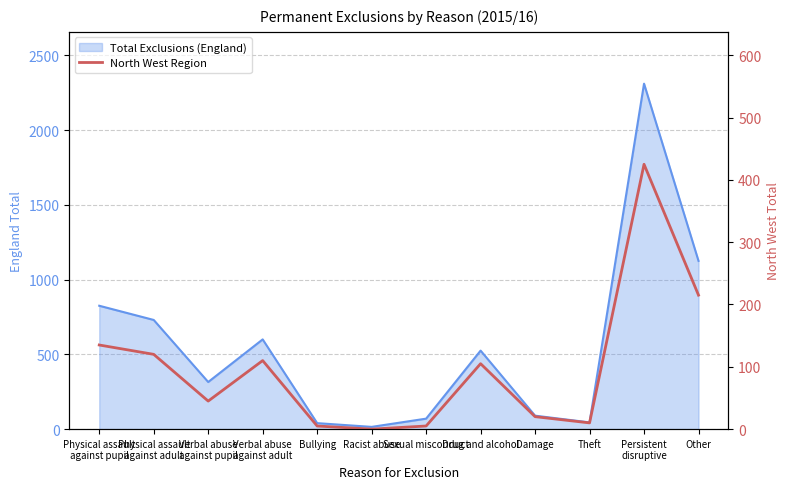

Reading right to left, list all the values displayed in this chart.

Other=215	Persistent
disruptive=425	Theft=10	Damage=20	Drug and alcohol=105	Sexual misconduct=5	Racist abuse=0	Bullying=5	Verbal abuse
against adult=110	Verbal abuse
against pupil=45	Physical assault
against adult=120	Physical assault
against pupil=135